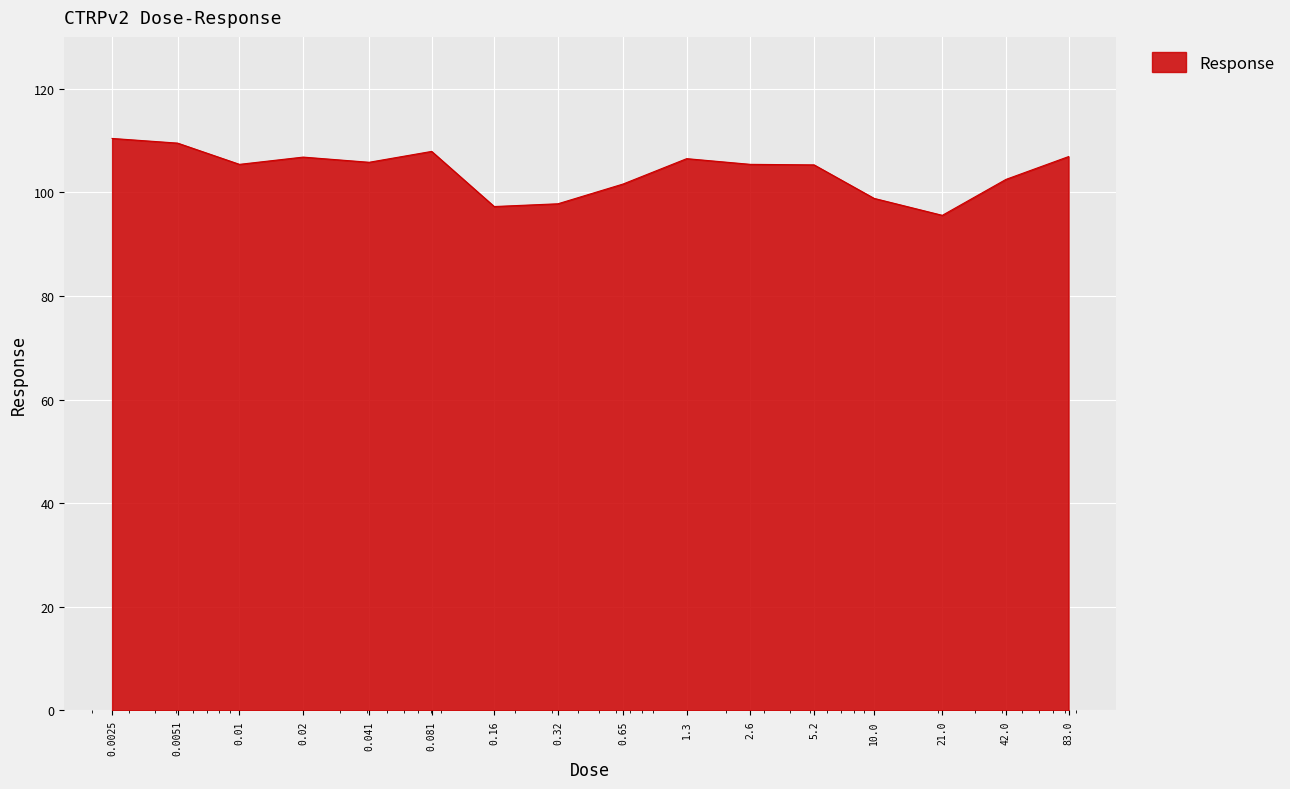

What is the sum of all values?

1663.4